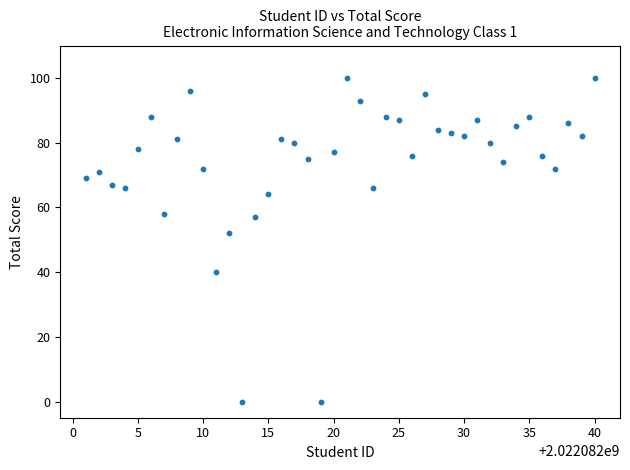

What Y value in the scatter plot is closest to 50?

52